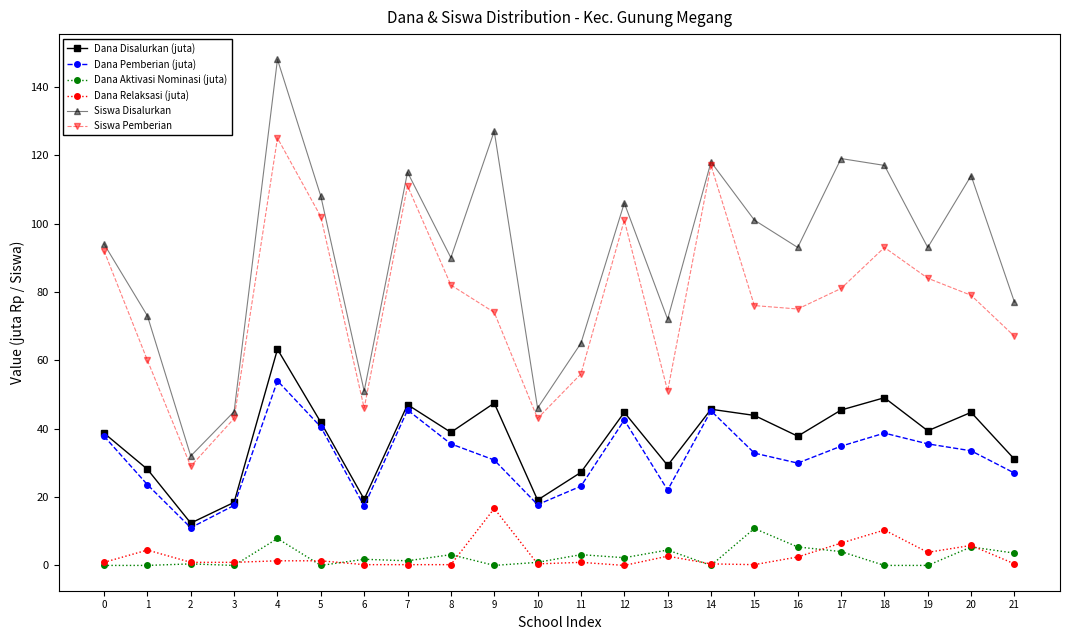

What is the sum of all Siswa Disalurkan values?

2004.0